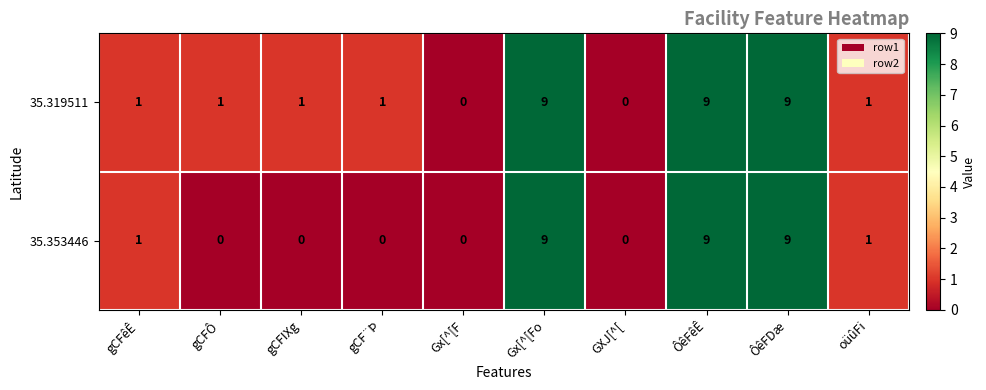

Count the 35.319511 values in the range 1 to 9.

8